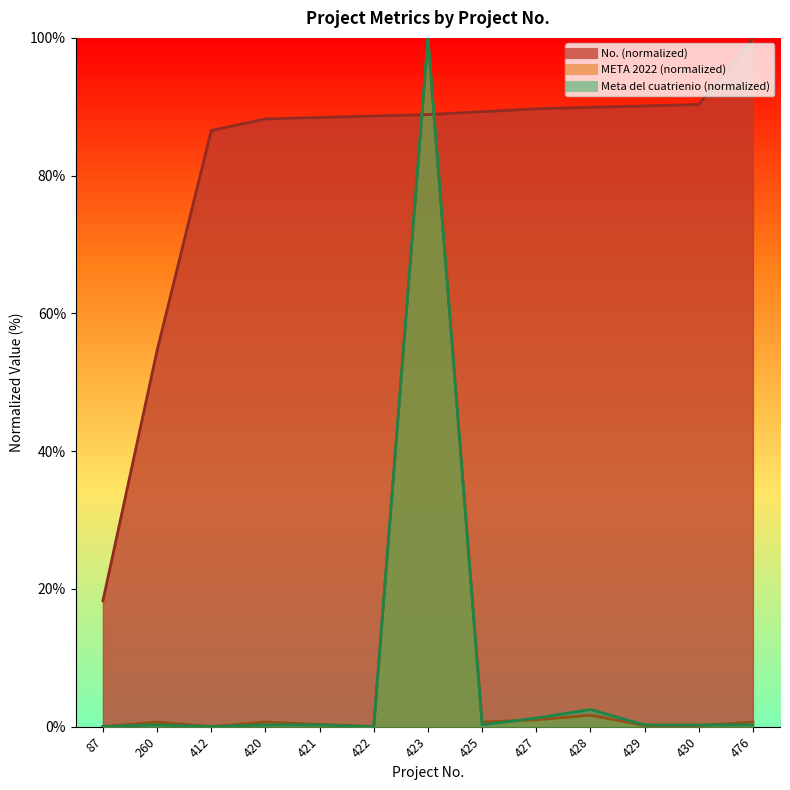

True or false: No. has more than 2 points higher than both neighbors.

False